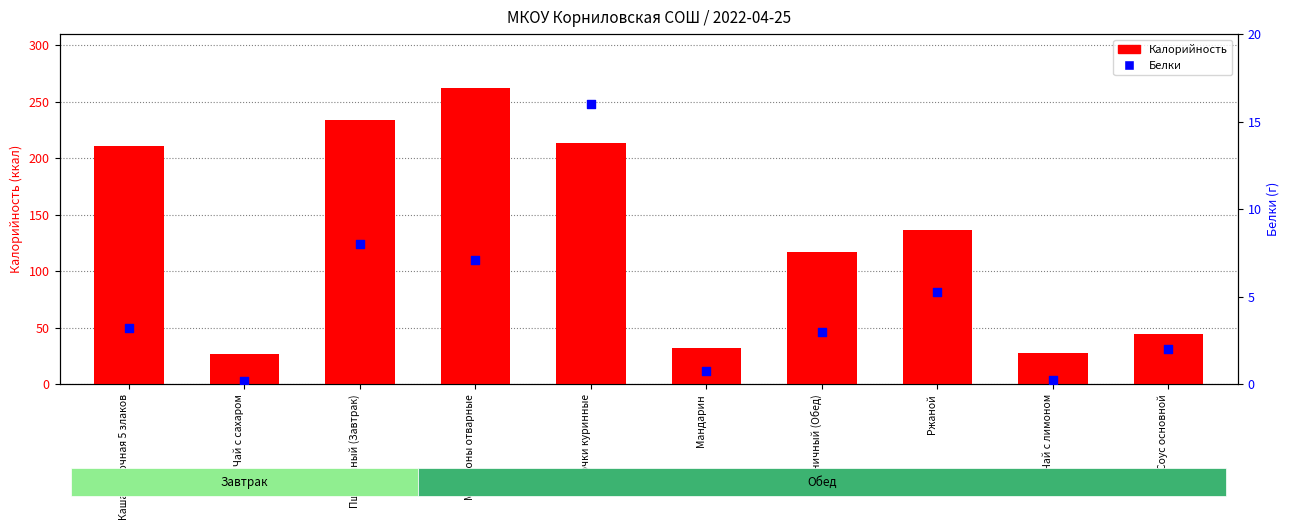

Which series has the largest Y range (max minus min)?

Калорийность